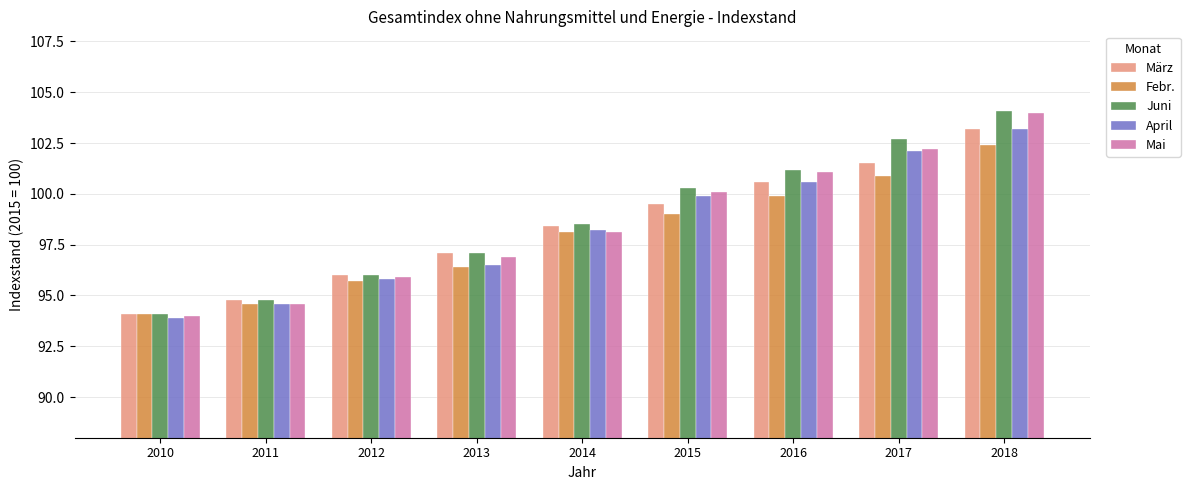

Reading left to right, extract all data points from this chart.

März: 94.1	94.8	96.0	97.1	98.4	99.5	100.6	101.5	103.2
Febr.: 94.1	94.6	95.7	96.4	98.1	99.0	99.9	100.9	102.4
Juni: 94.1	94.8	96.0	97.1	98.5	100.3	101.2	102.7	104.1
April: 93.9	94.6	95.8	96.5	98.2	99.9	100.6	102.1	103.2
Mai: 94.0	94.6	95.9	96.9	98.1	100.1	101.1	102.2	104.0